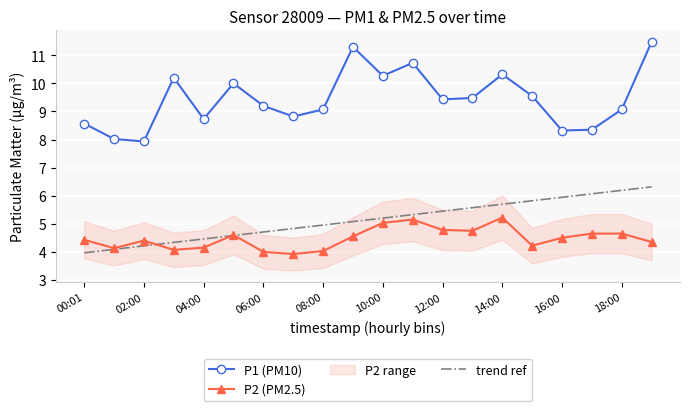

True or false: P1 (PM10) has a value of 12.4 at 00:01.

False